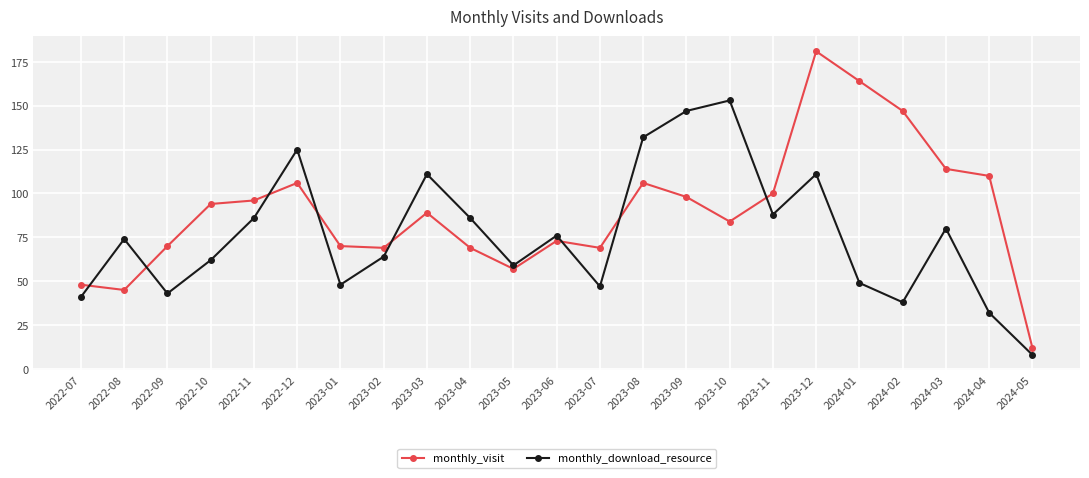

Is this an area chart (filled region under the line)?

No